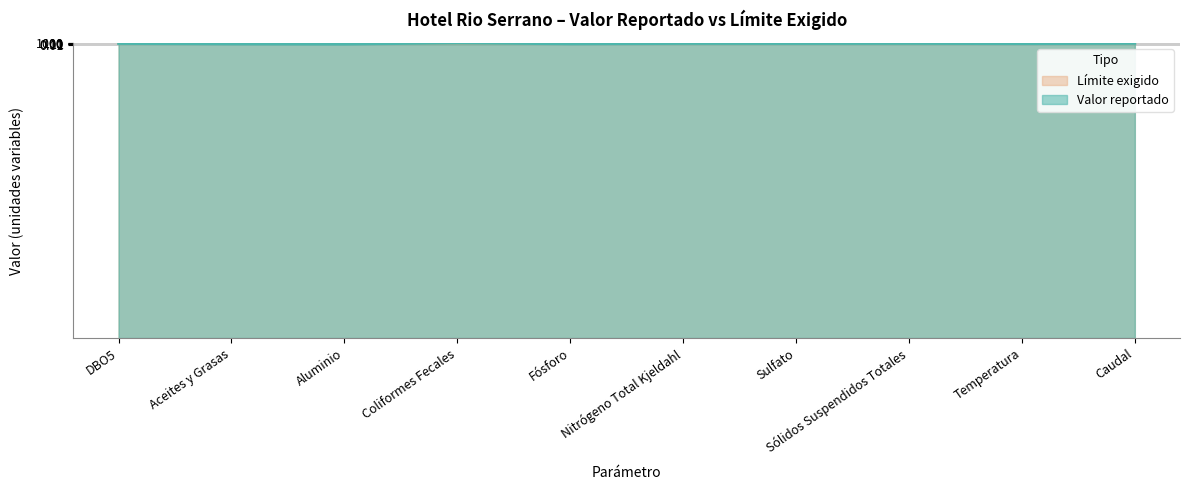

True or false: Límite exigido has more than 2 points higher than both neighbors.

False